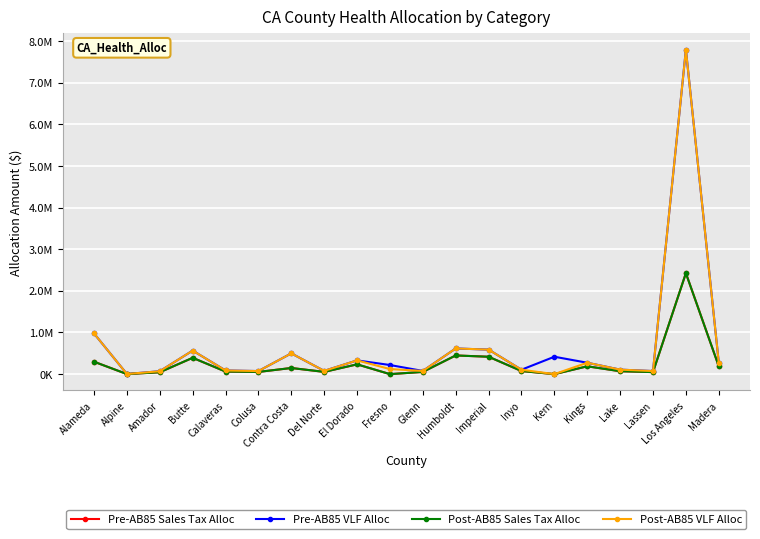

Is this an area chart (filled region under the line)?

No